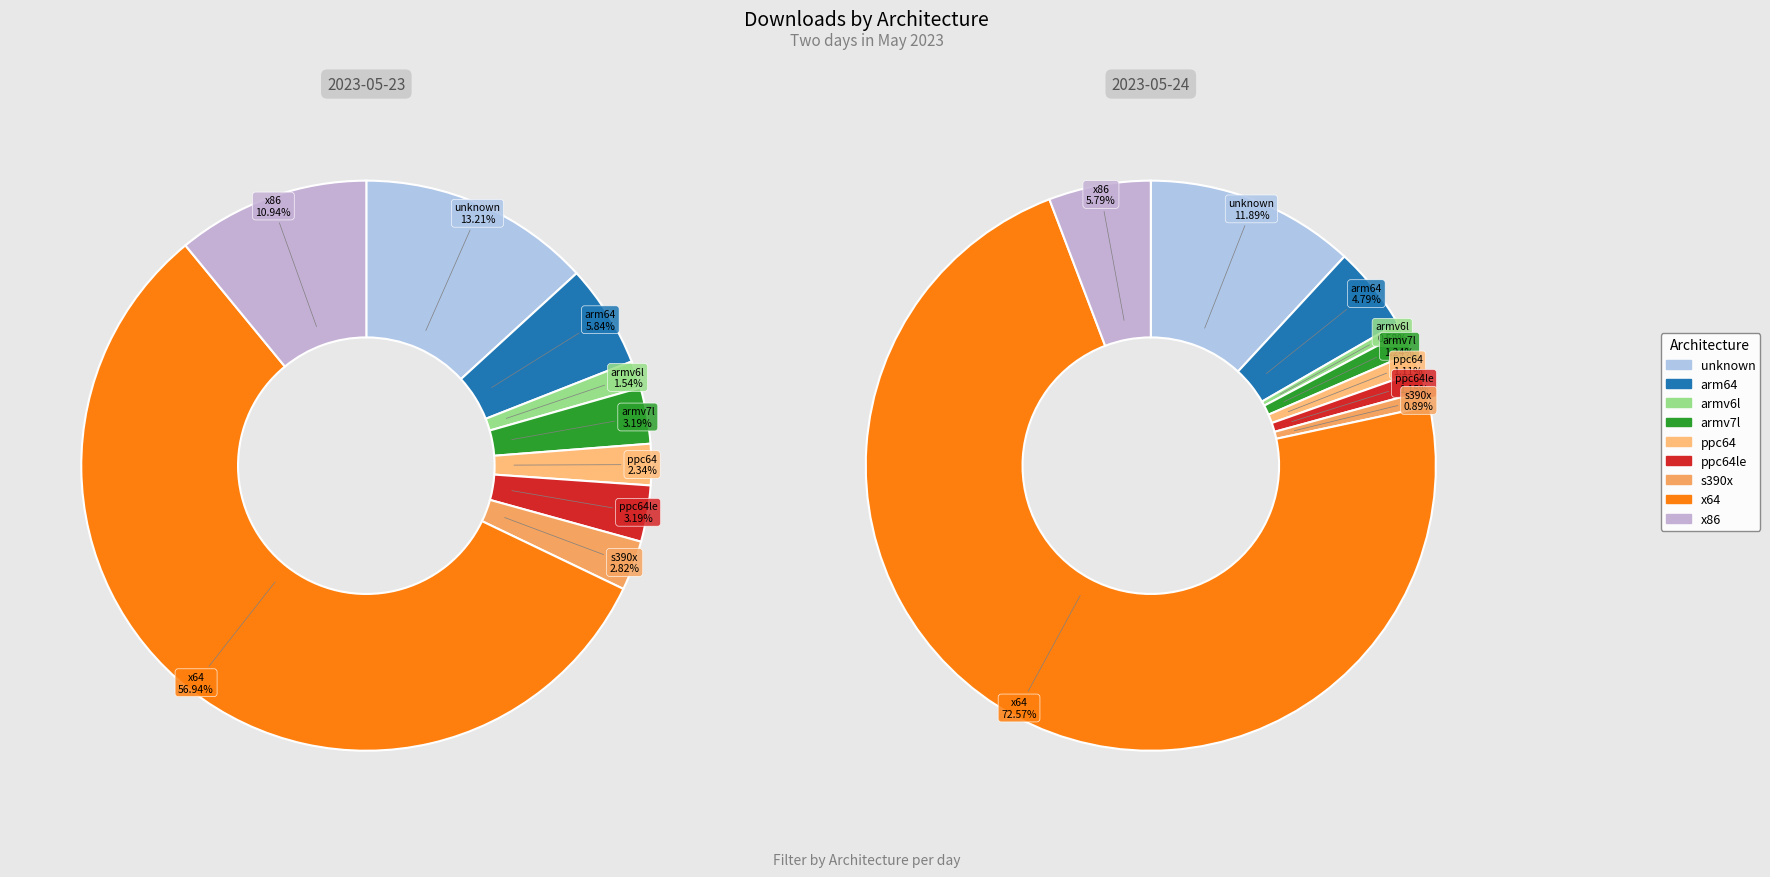

Between x64 and arm64, which is larger?

x64